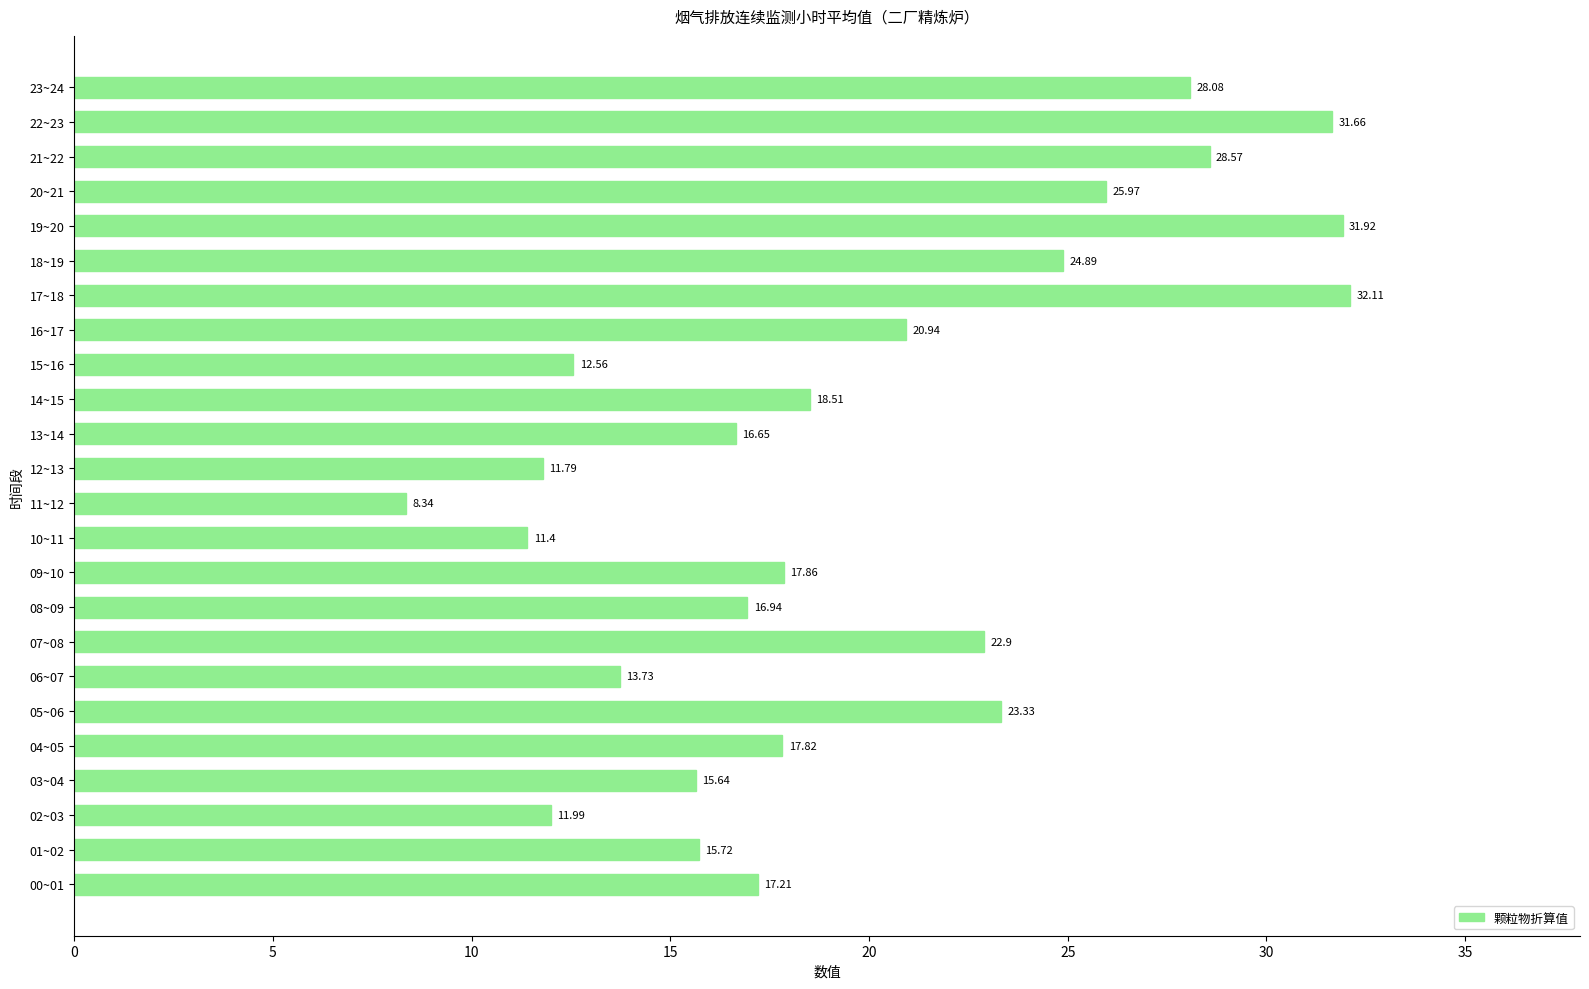

Rank the categories by value from lowest to highest.

11~12, 10~11, 12~13, 02~03, 15~16, 06~07, 03~04, 01~02, 13~14, 08~09, 00~01, 04~05, 09~10, 14~15, 16~17, 07~08, 05~06, 18~19, 20~21, 23~24, 21~22, 22~23, 19~20, 17~18